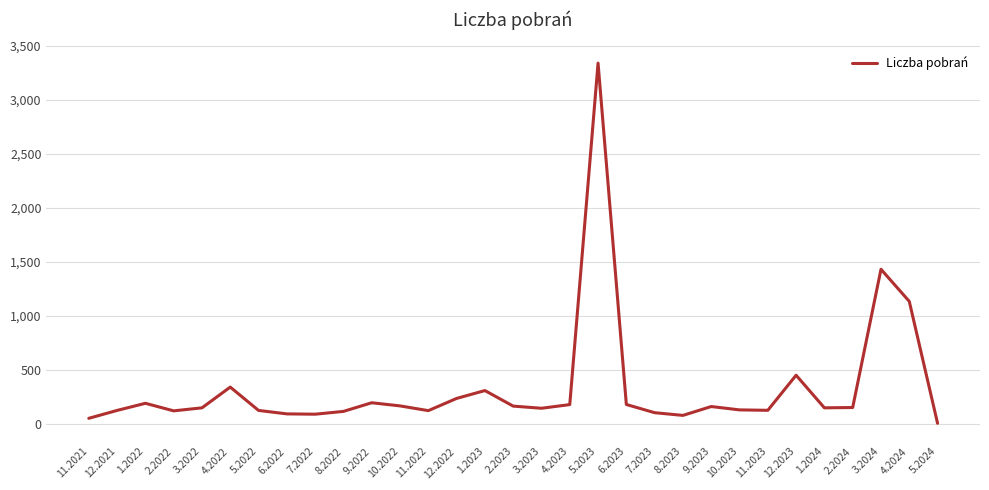

What is the smallest value displayed?

5